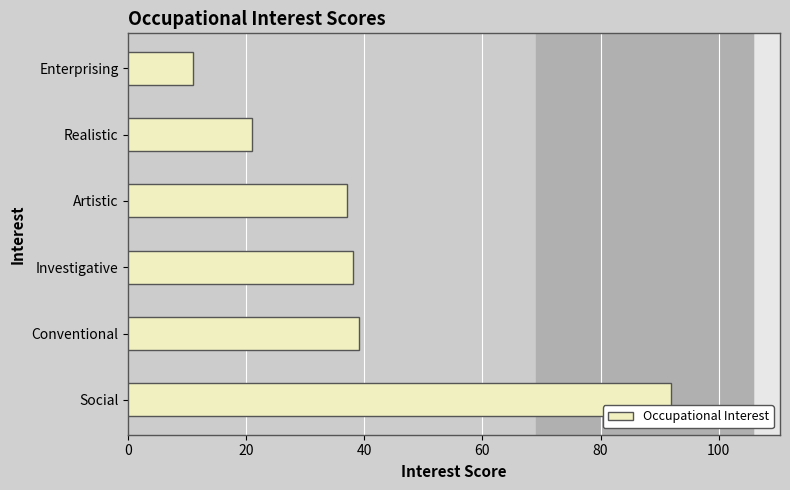

Which label corresponds to the smallest value in the chart?

Enterprising